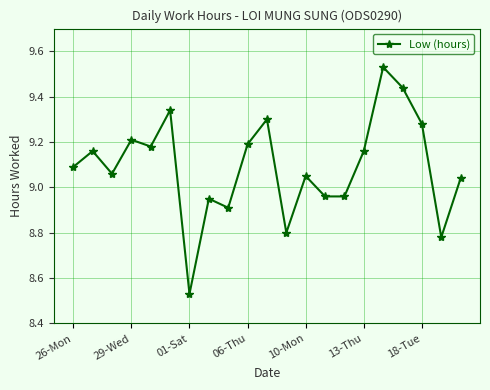

What is the difference between the second highest and second lowest values?

0.7